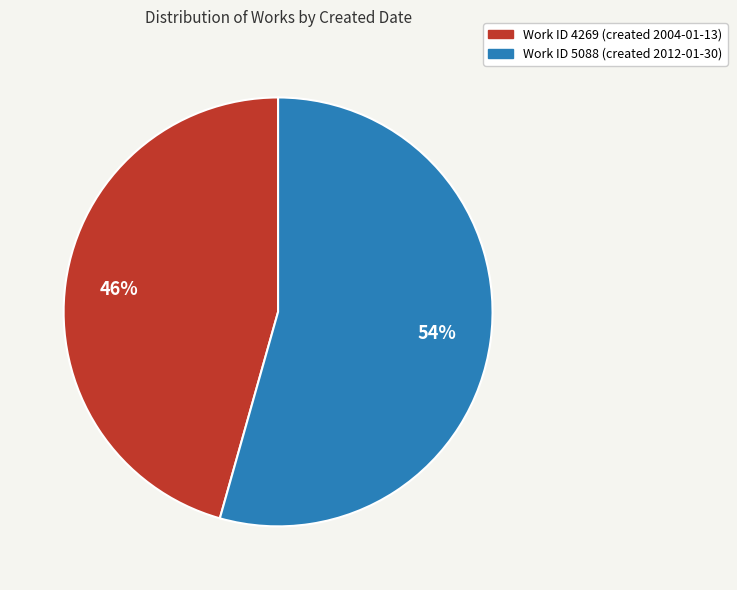

Count the number of slices in the pie.

2